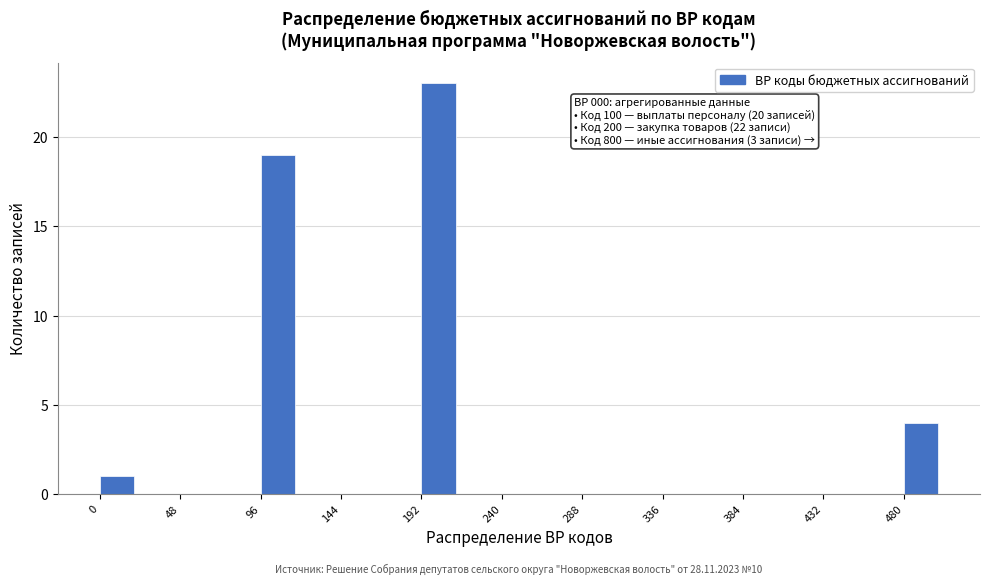

Which range on the x-axis has the tallest bar?

192 to 216